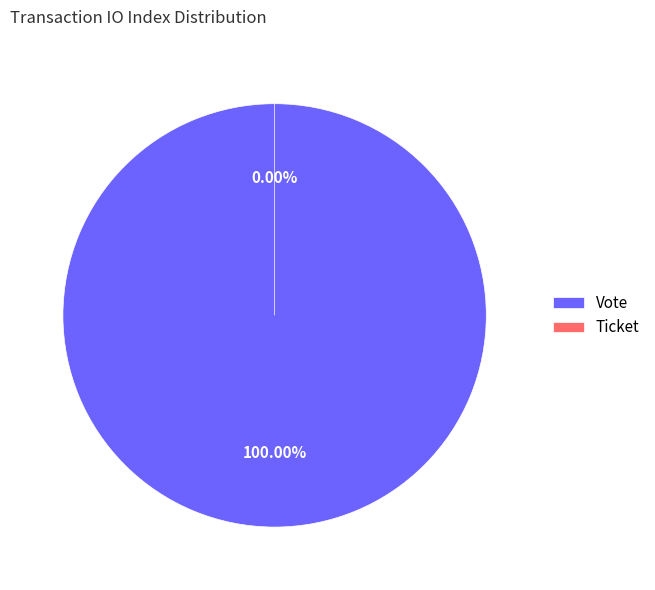

To the nearest percent, what is the combined percentage of Ticket and Vote?

100%